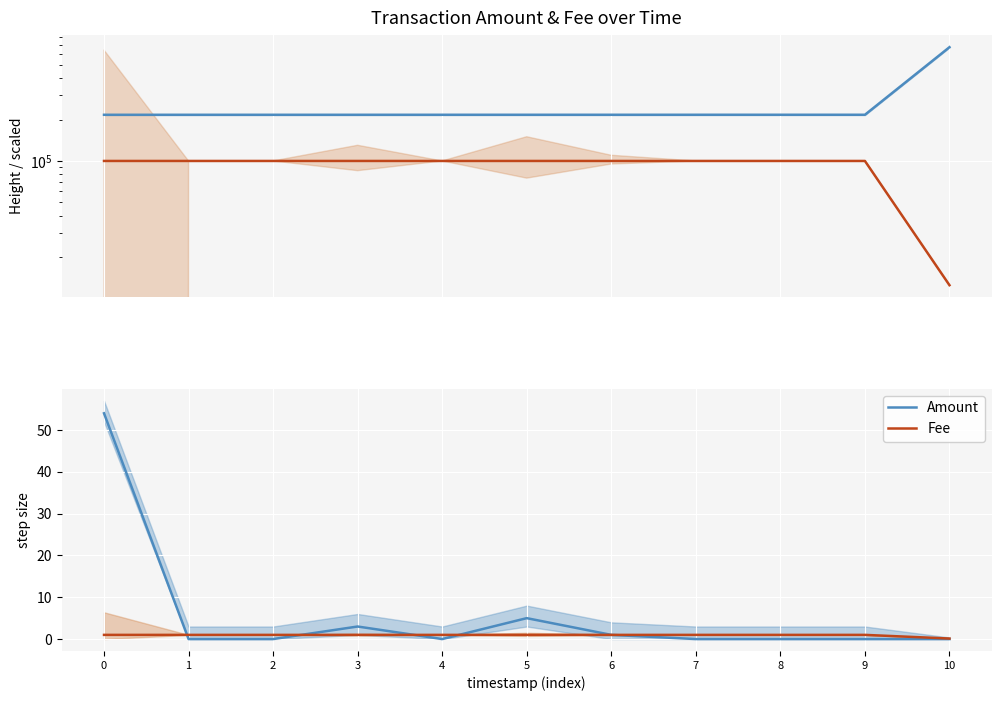

Reading left to right, what are all the values shown in this chart?

Height: 216648.0	216649.0	216649.0	216651.0	216669.0	216688.0	216689.0	216718.0	216724.0	216729.0	671802.0
Fee ×1e5: 100000.0	100000.0	100000.0	100000.0	100000.0	100000.0	100000.0	100000.0	100000.0	100000.0	12495.0
Amount: 54.0	0.0	0.0	3.0	0.0	5.0	1.0	0.0	0.0	0.0	0.0
Fee: 1.0	1.0	1.0	1.0	1.0	1.0	1.0	1.0	1.0	1.0	0.1